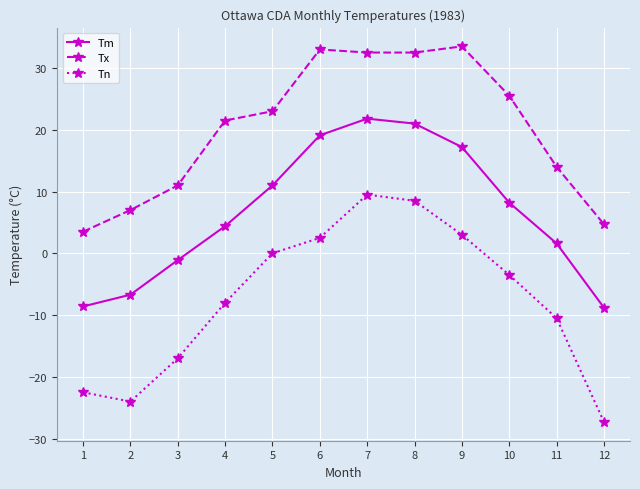

What are all the series names shown in the legend?

Tm, Tx, Tn